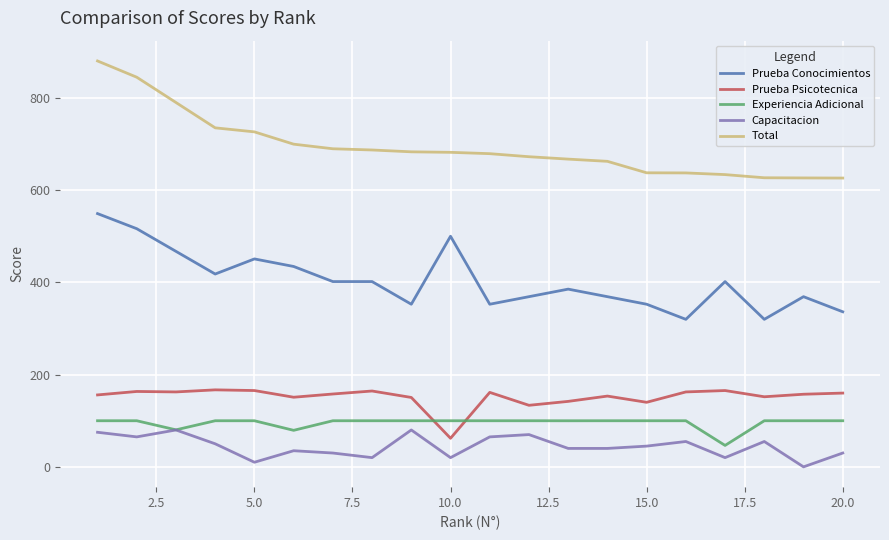

Which series has the largest range (max minus min)?

Total